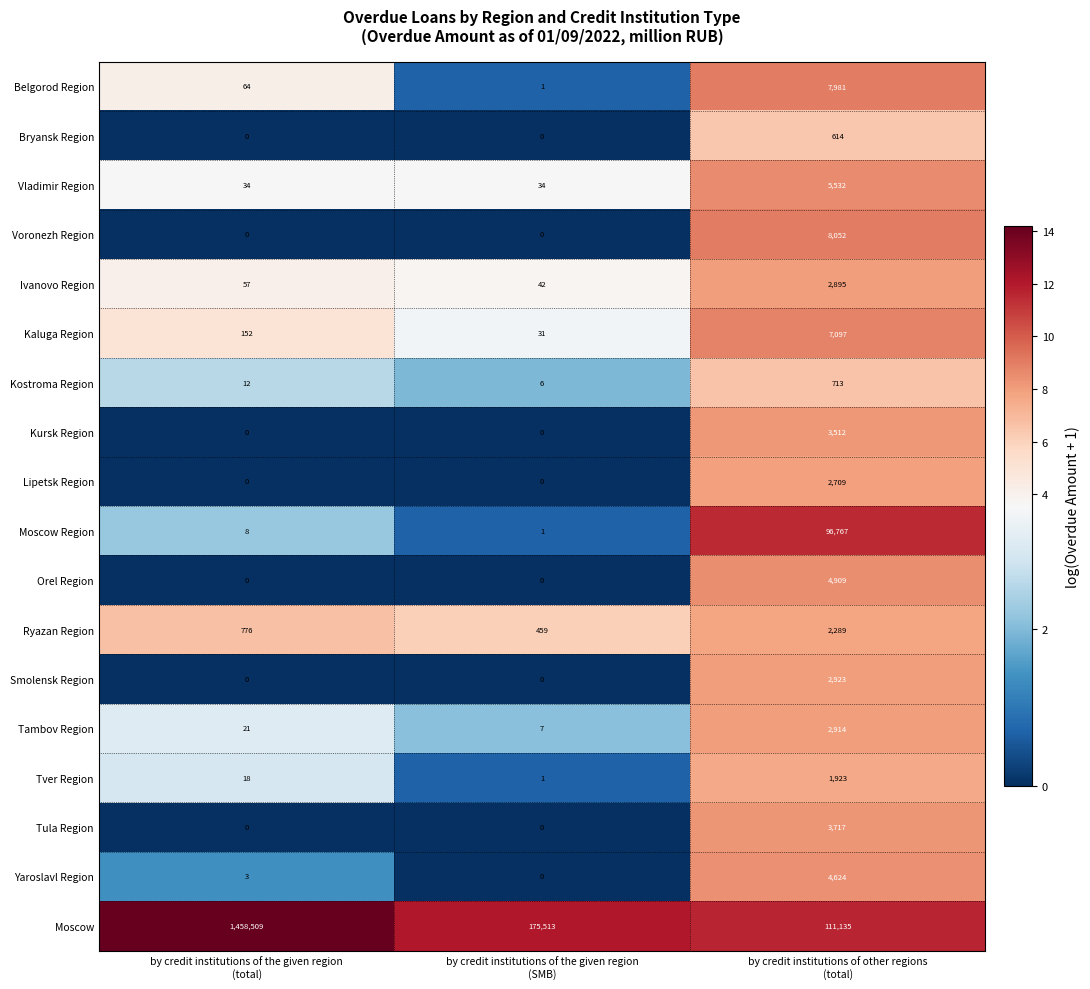

At how many categories does at least one series exceed 1?

3